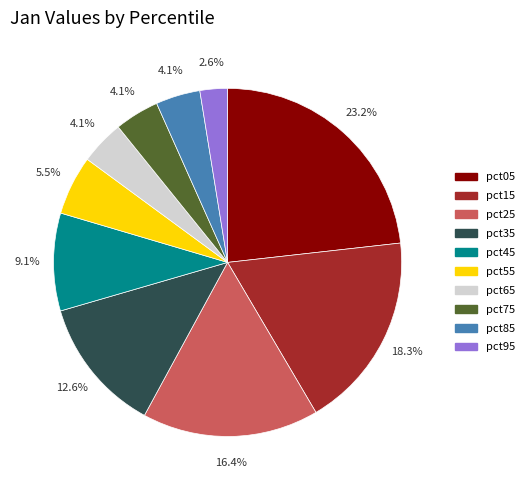

Which category has the smallest portion of the pie?

pct95